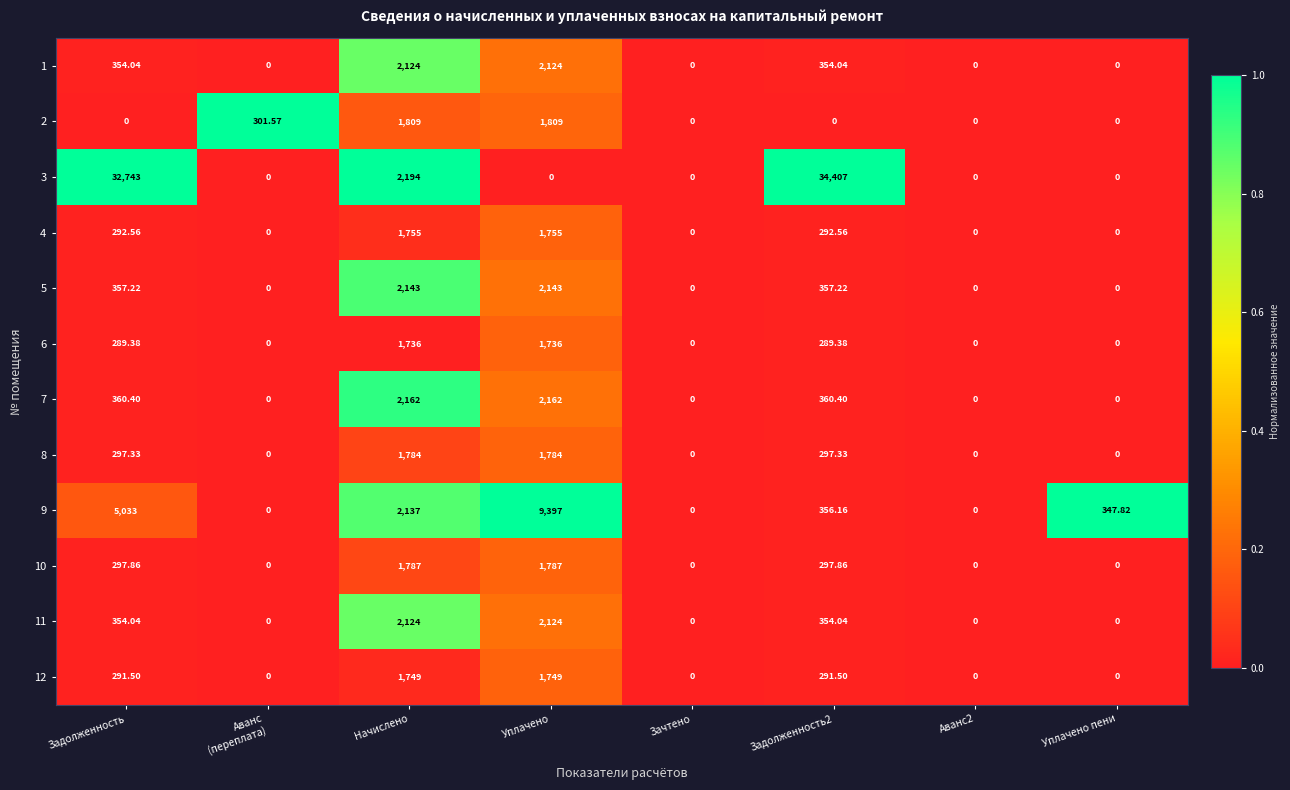

Which series has the widest spread of values?

3